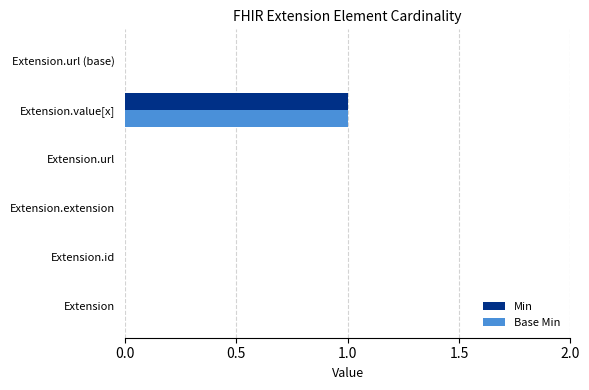

At which category does the chart reach its peak across all series?

Extension.value[x]